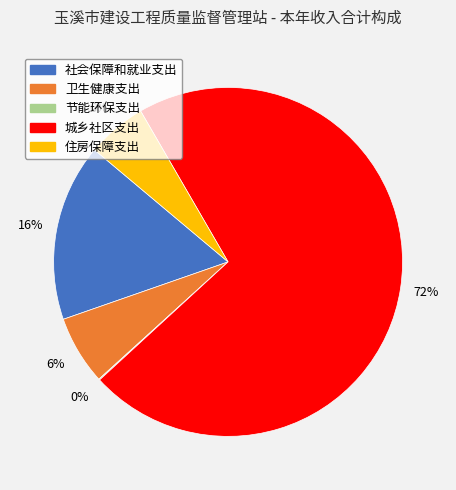

The 卫生健康支出 slice represents 14% of the pie. True or false?

False